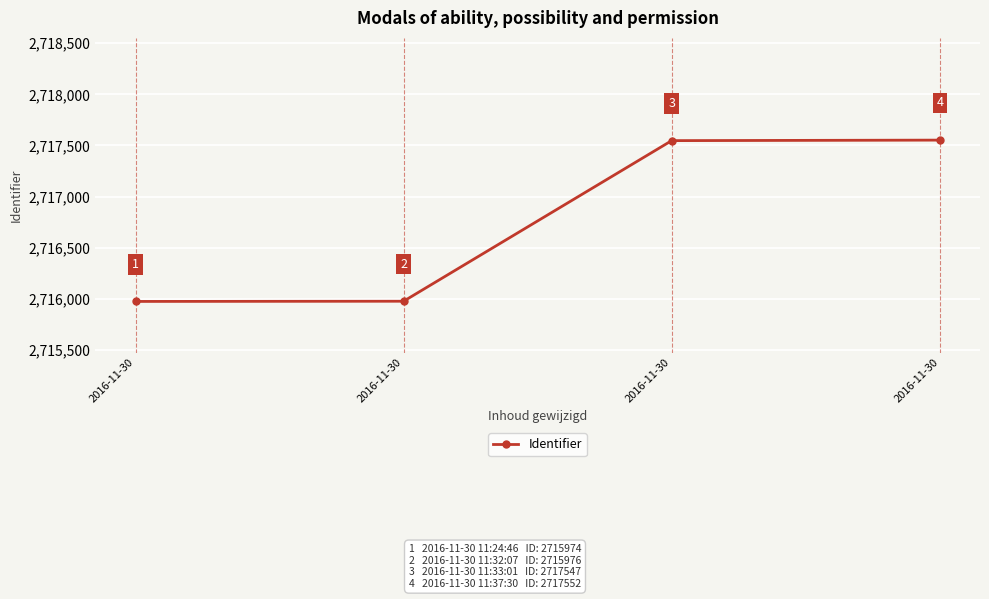

Is this an area chart (filled region under the line)?

No